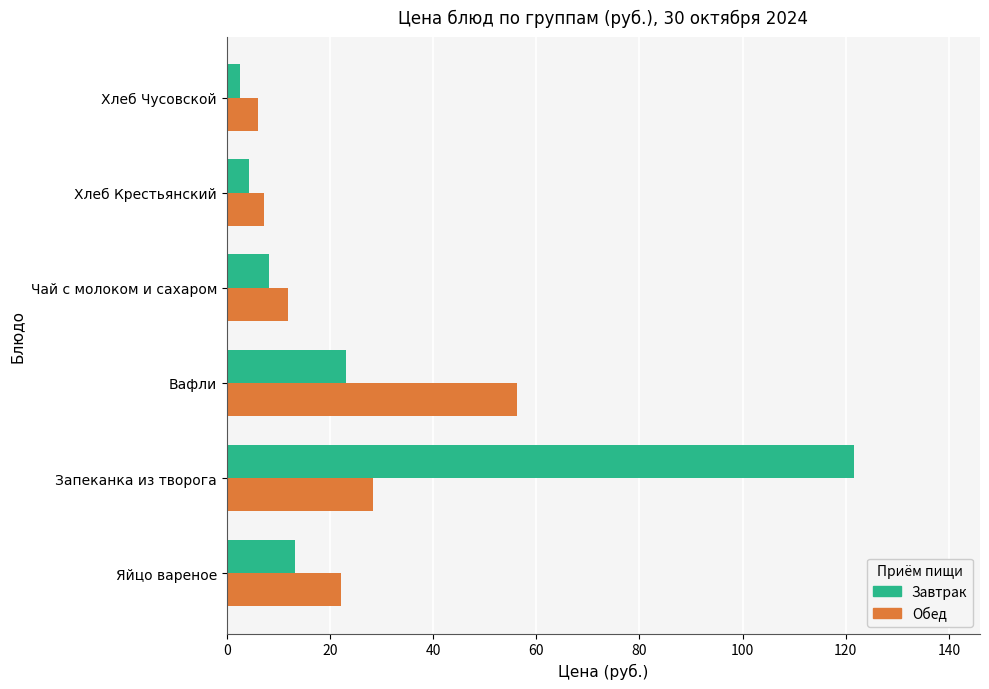

Which label corresponds to the largest value in the chart?

Запеканка из творога